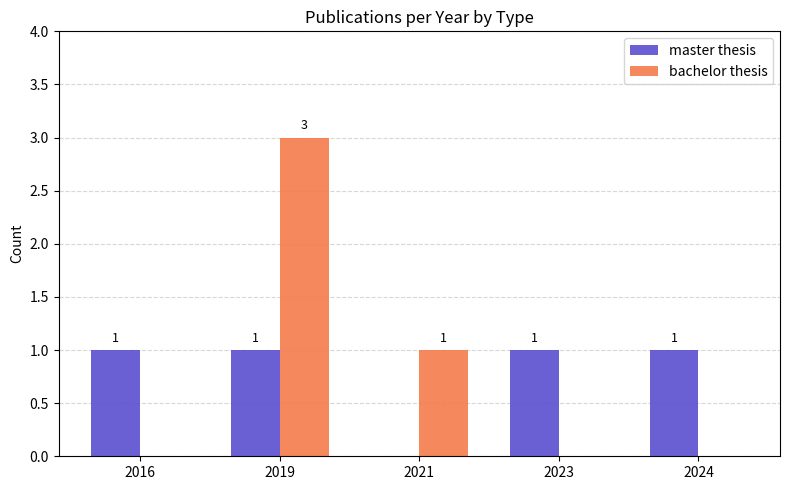

What is the maximum value for bachelor thesis?

3